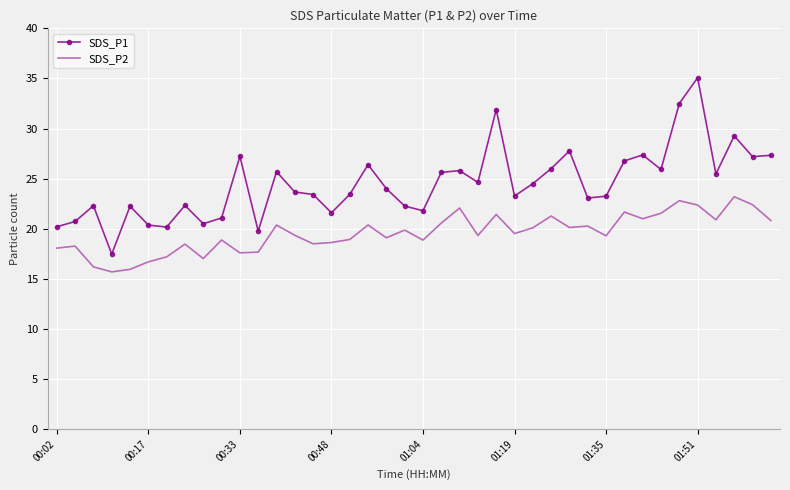

What are all the series names shown in the legend?

SDS_P1, SDS_P2